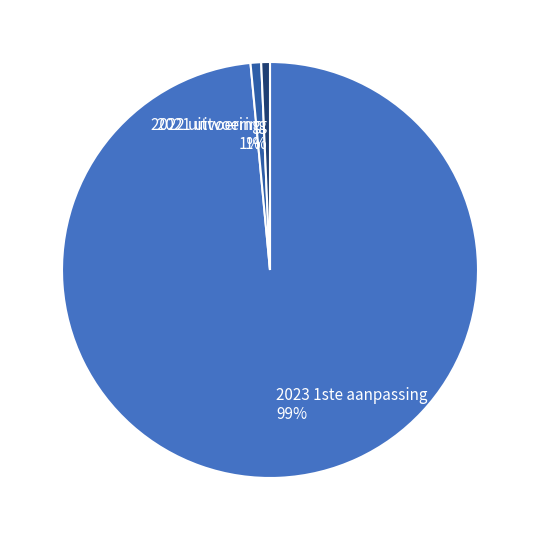

Which has a higher value, 2023 1ste aanpassing or 2022 uitvoering?

2023 1ste aanpassing